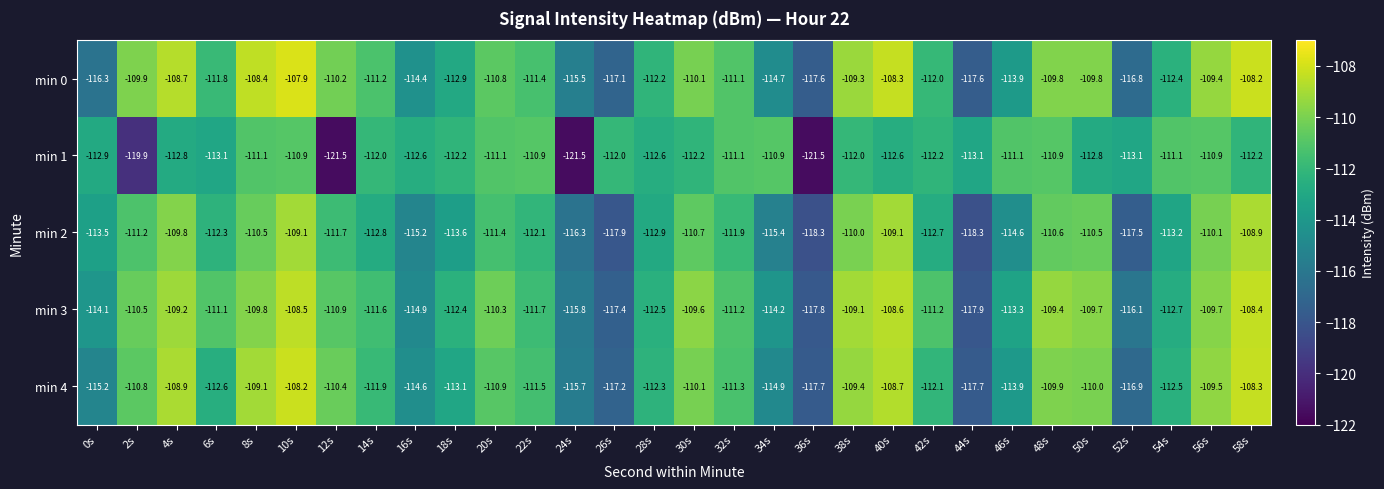

Between 36s and 40s, which series saw the biggest shift?

min 0